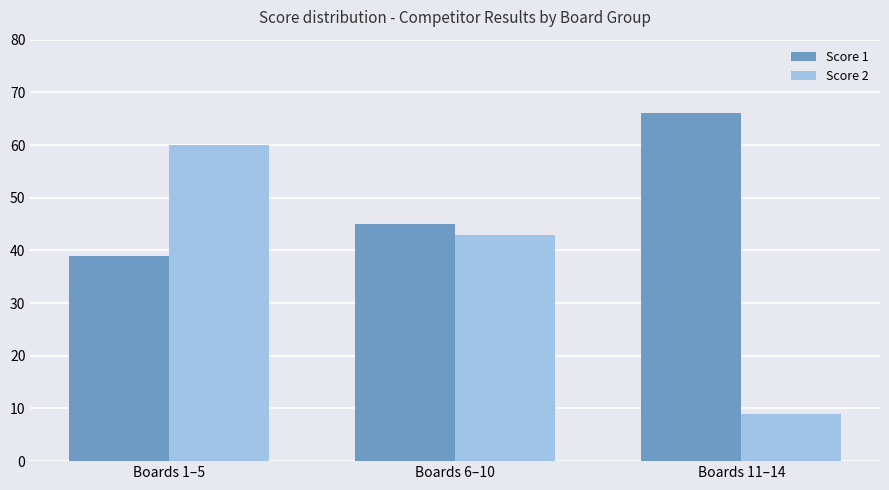

The Score 1 series shows 21 at Boards 6–10. True or false?

False